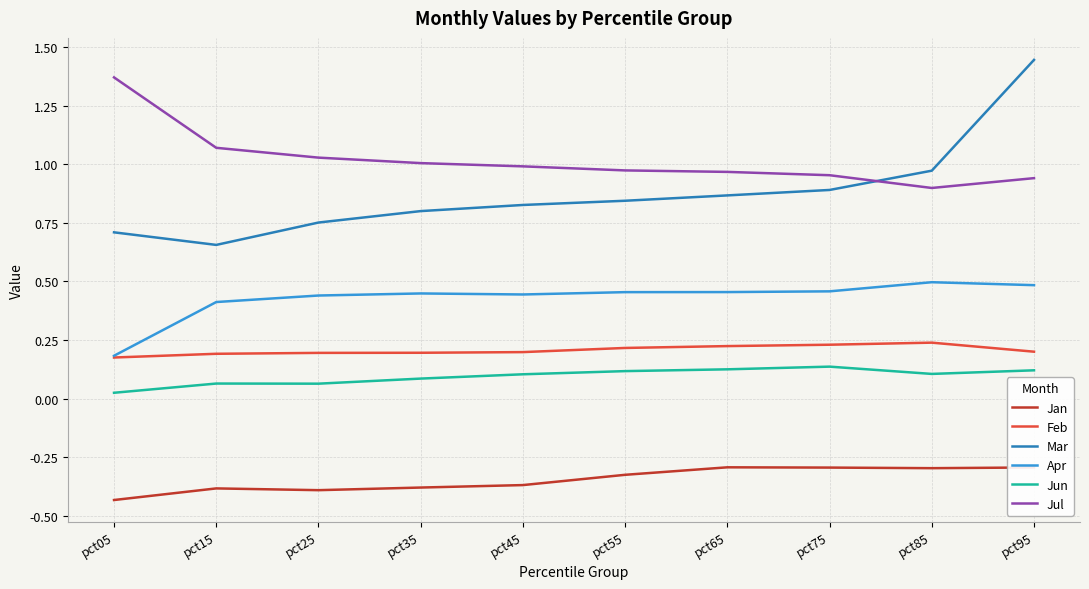

What is the spread (max minus min) of values at pct05?

1.8